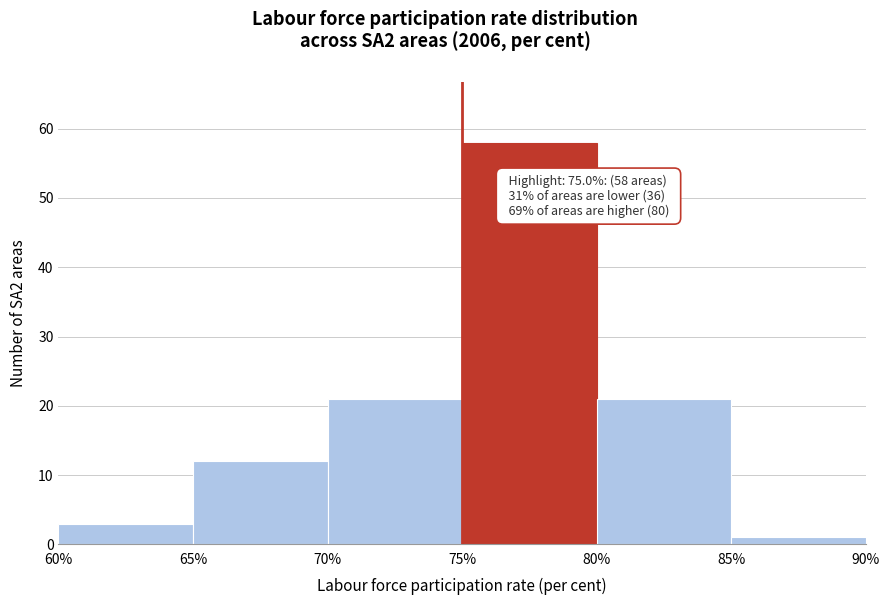

Over which range of the x-axis is the bar tallest?

75% to 80%